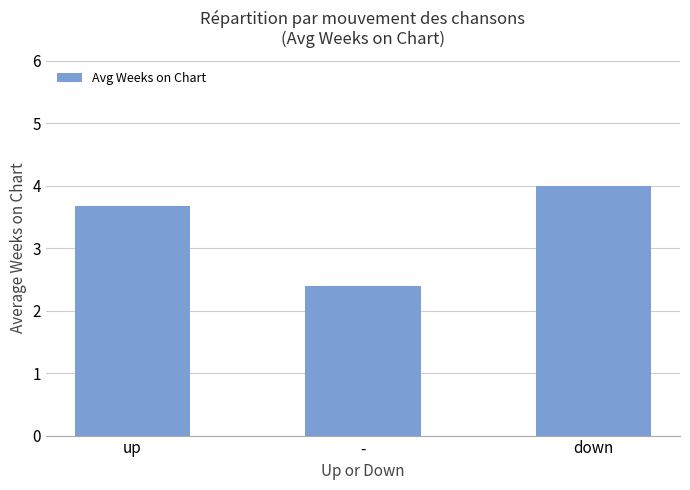

Are the bars grouped side by side (vs. stacked)?

No